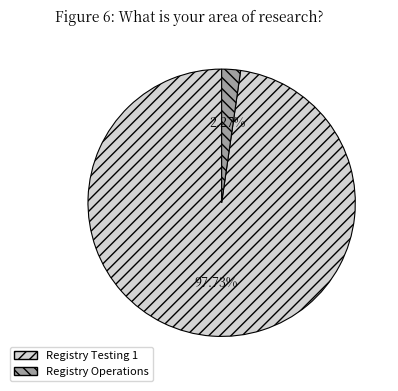

Which category has the smallest portion of the pie?

Registry Operations